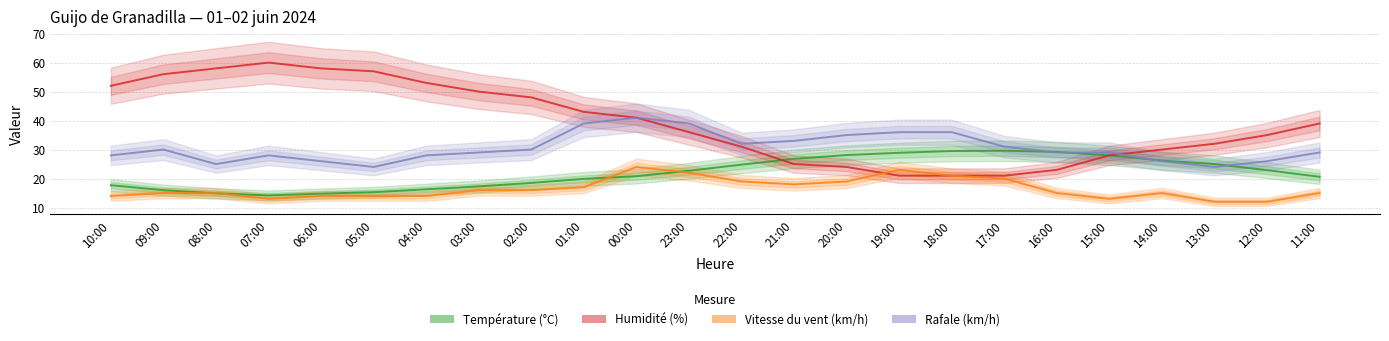

Where do Vitesse du vent (km/h) and Humidité (%) first cross each other?

20:00 and 19:00